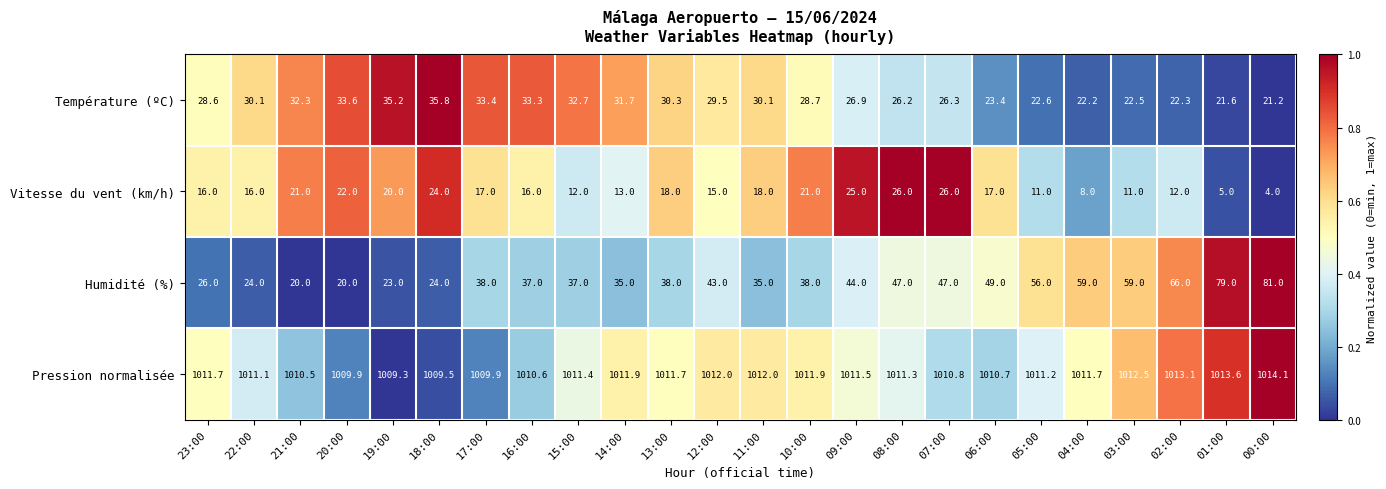

At 06:00, list the series in order from largest to smallest.

Pression normalisée, Humidité (%), Température (ºC), Vitesse du vent (km/h)